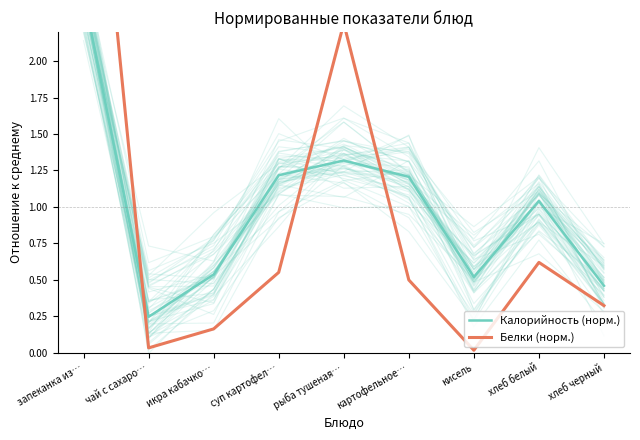

The Белки (норм.) series shows 0.1 at икра кабачко…. True or false?

False